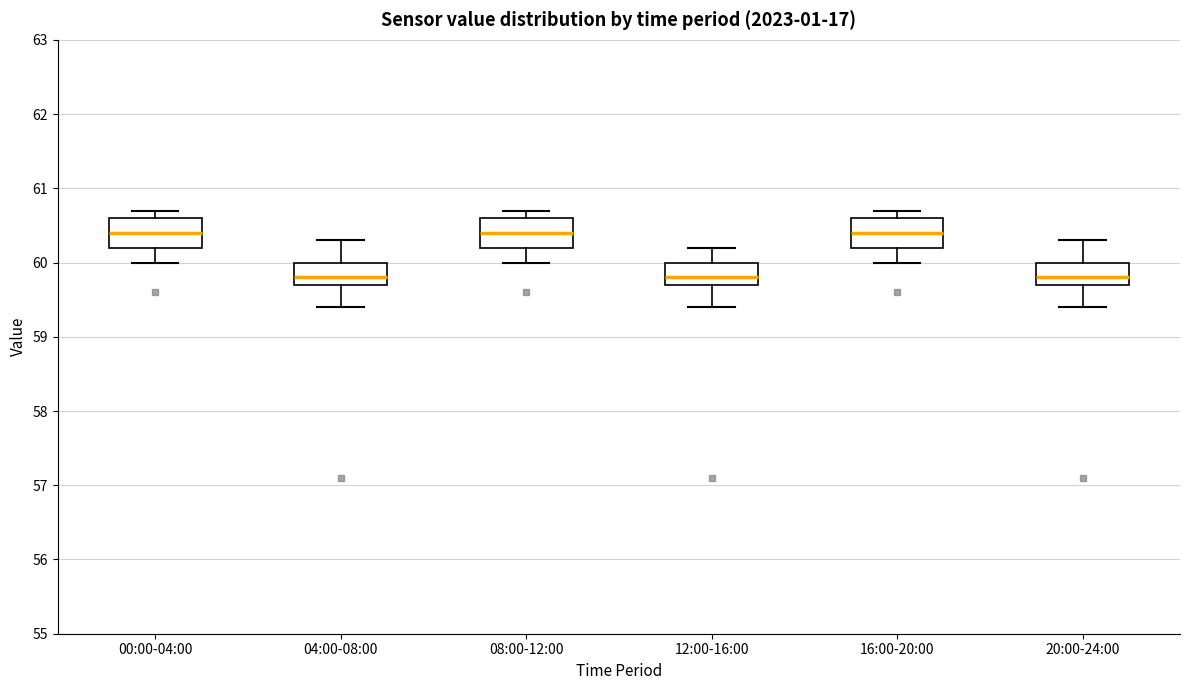

Reading left to right, read every box against the y-axis: the position of its median line, the range the box covers, and the ends of its whiskers. The values are not printed on the chart, so give them approximately, as read against the axis.

00:00-04:00: median 60.4, box 60.2 to 60.6, whiskers 60.0 to 60.7
04:00-08:00: median 59.8, box 59.7 to 60.0, whiskers 59.4 to 60.3
08:00-12:00: median 60.4, box 60.2 to 60.6, whiskers 60.0 to 60.7
12:00-16:00: median 59.8, box 59.7 to 60.0, whiskers 59.4 to 60.2
16:00-20:00: median 60.4, box 60.2 to 60.6, whiskers 60.0 to 60.7
20:00-24:00: median 59.8, box 59.7 to 60.0, whiskers 59.4 to 60.3